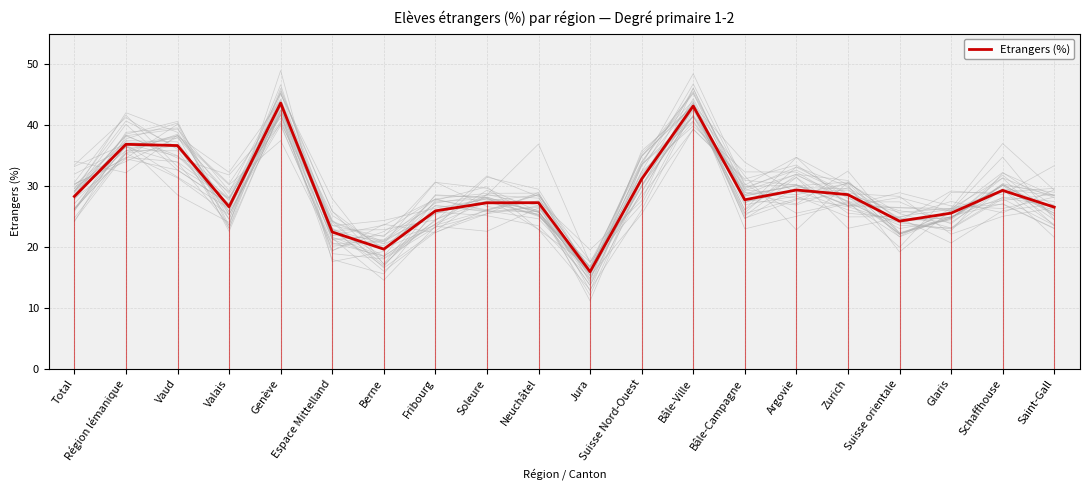

At which category does the chart reach its peak across all series?

Genève